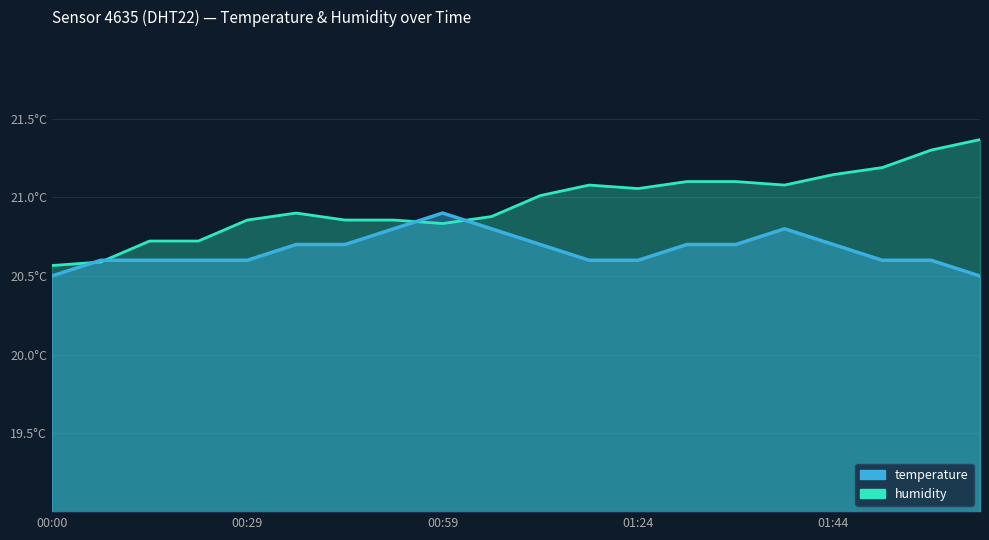

How many lines are shown in the chart?

2